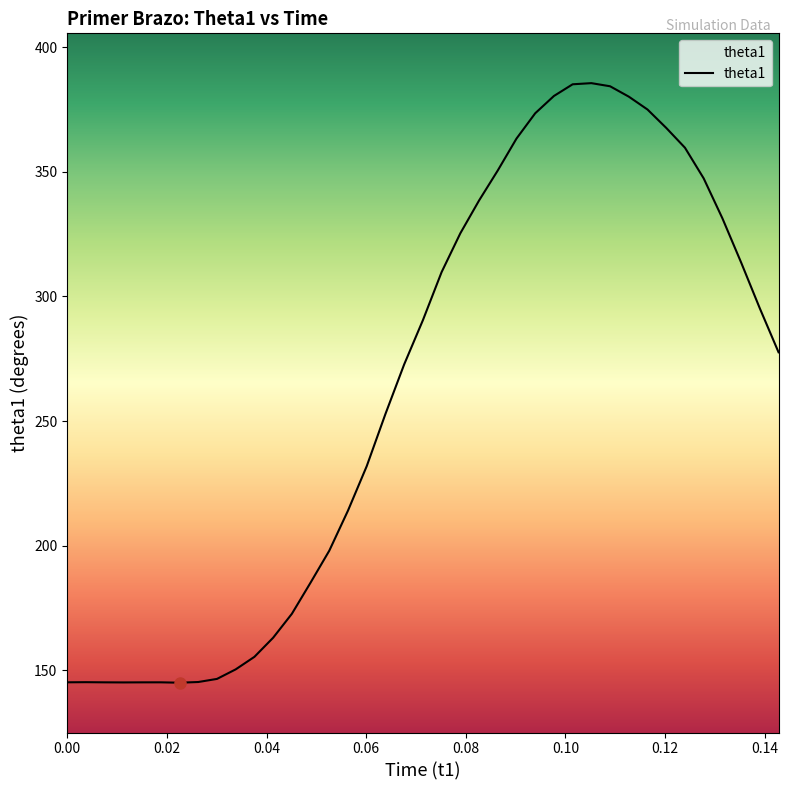

What is the maximum value shown in the chart?

385.7